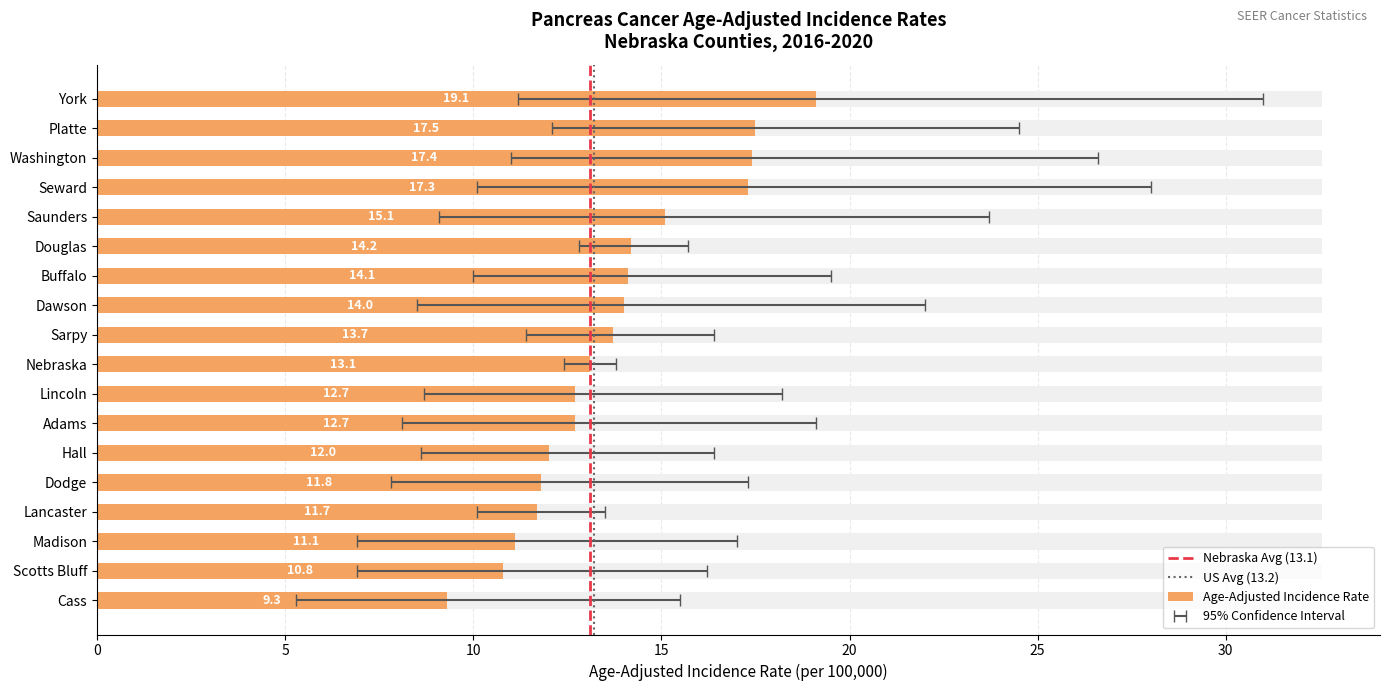

Reading left to right, what are all the values shown in this chart?

Age-Adjusted Incidence Rate: 19.1	17.5	17.4	17.3	15.1	14.2	14.1	14.0	13.7	13.1	12.7	12.7	12.0	11.8	11.7	11.1	10.8	9.3
Lower 95% CI: 11.2	12.1	11.0	10.1	9.1	12.8	10.0	8.5	11.4	12.4	8.7	8.1	8.6	7.8	10.1	6.9	6.9	5.3
Upper 95% CI: 31.0	24.5	26.6	28.0	23.7	15.7	19.5	22.0	16.4	13.8	18.2	19.1	16.4	17.3	13.5	17.0	16.2	15.5